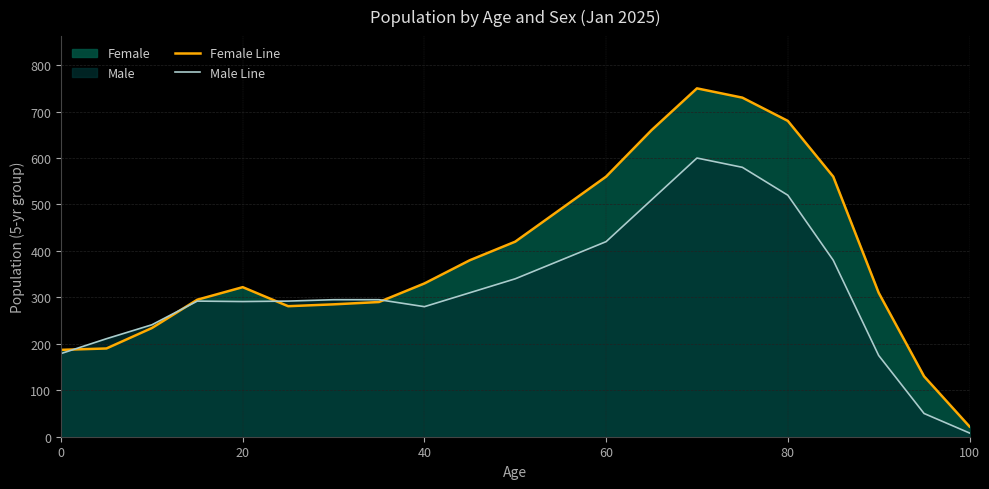

Reading left to right, list all the values displayed in this chart.

Female Line: 187	190	234	295	322	281	285	290	330	380	420	490	560	660	750	730	680	560	310	130	22
Male Line: 179	211	241	292	291	292	295	295	280	310	340	380	420	510	600	580	520	380	175	50	8